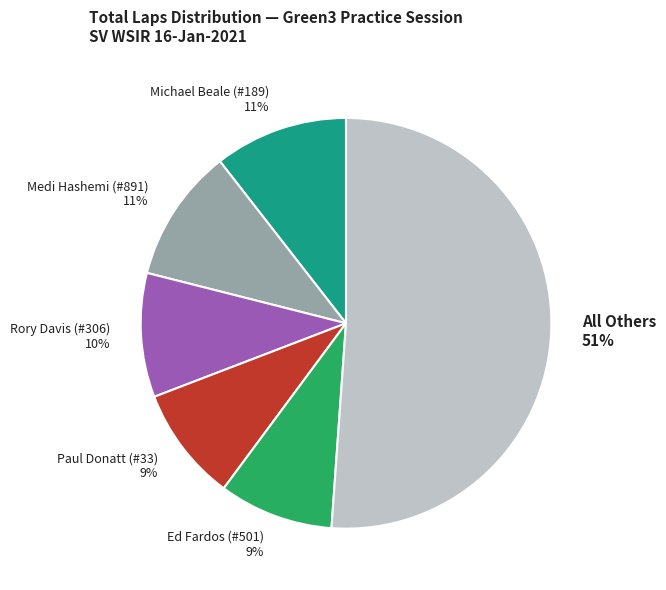

To the nearest percent, what percentage of the pie is Michael Beale (#189)?

11%